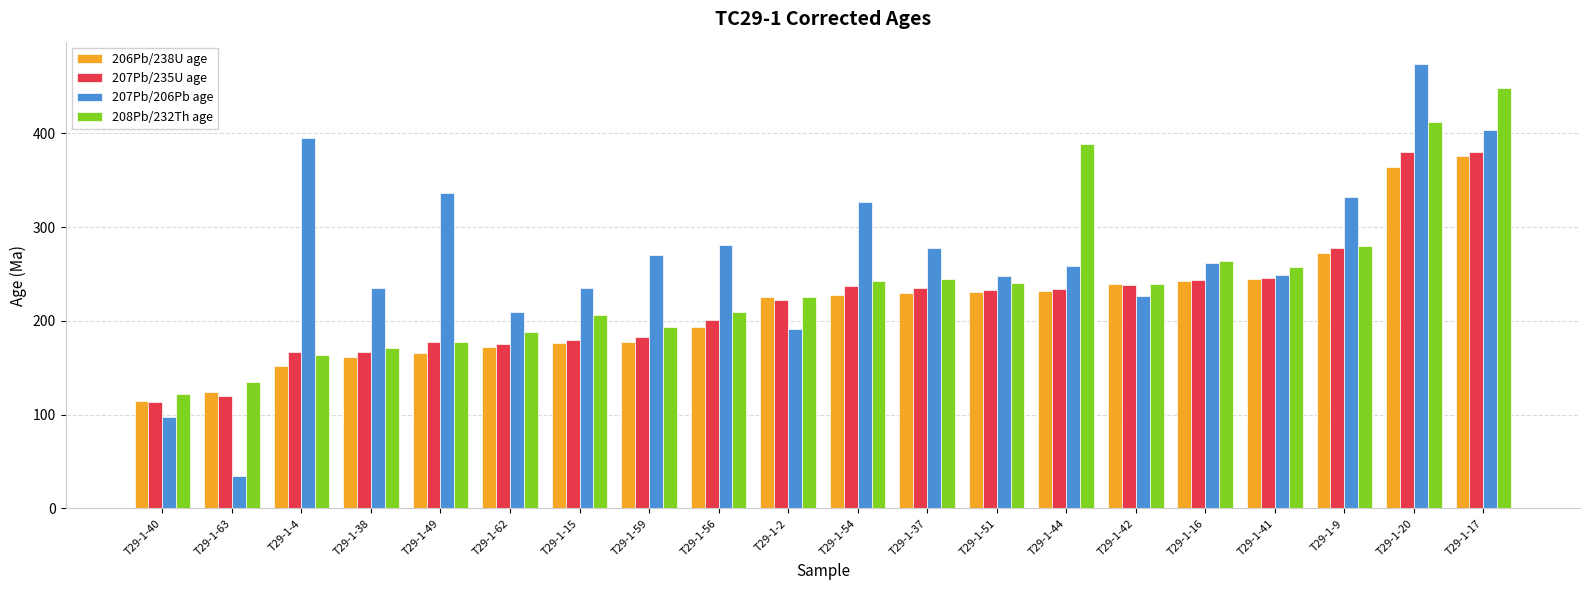

At T29-1-56, list the series in order from smallest to largest.

206Pb/238U age, 207Pb/235U age, 208Pb/232Th age, 207Pb/206Pb age